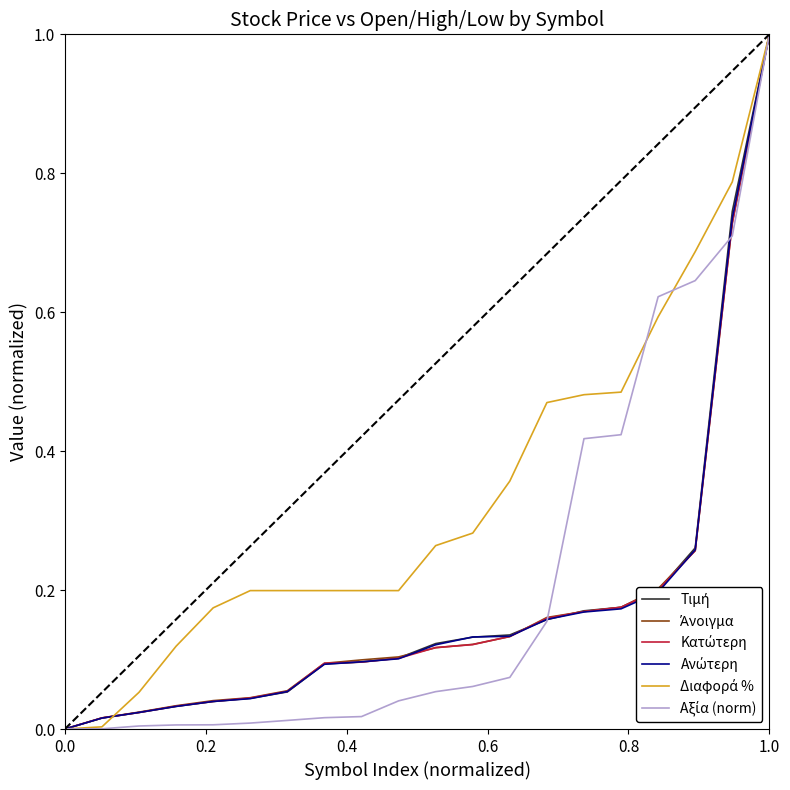

What is the maximum value shown in the chart?

1.0